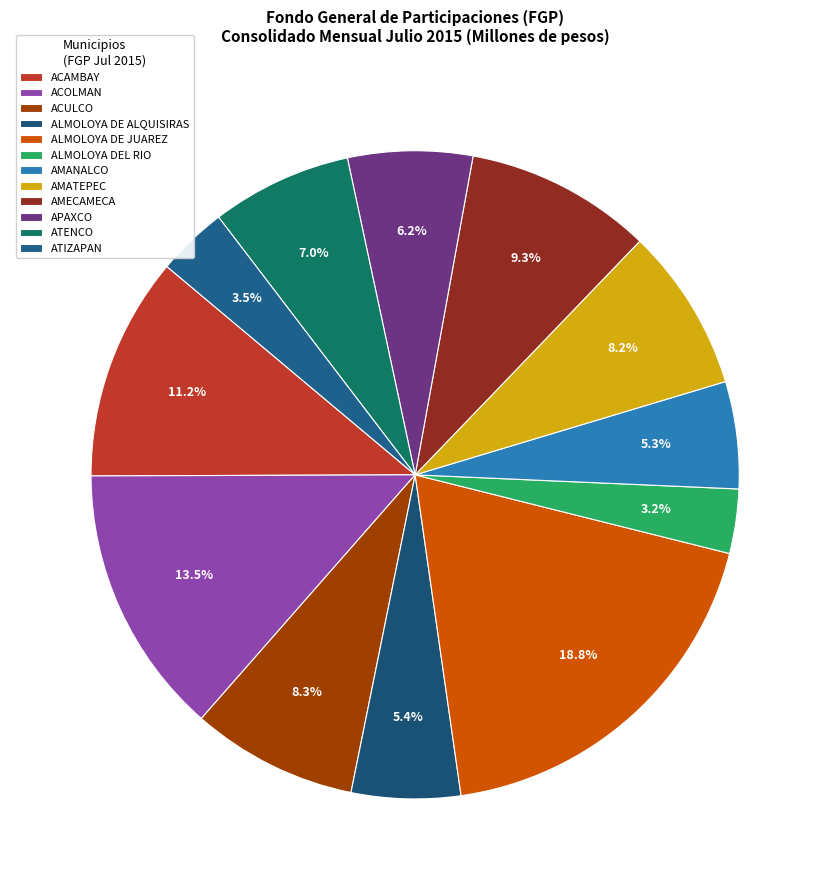

Which category has the smallest portion of the pie?

ALMOLOYA DEL RIO